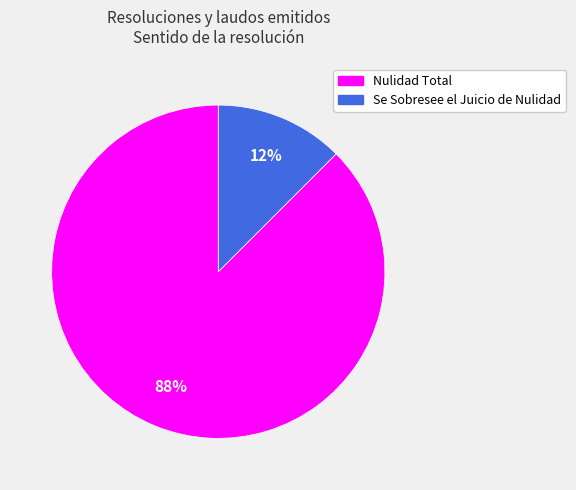

Is it true that Se Sobresee el Juicio de Nulidad is 1% of the pie?

False